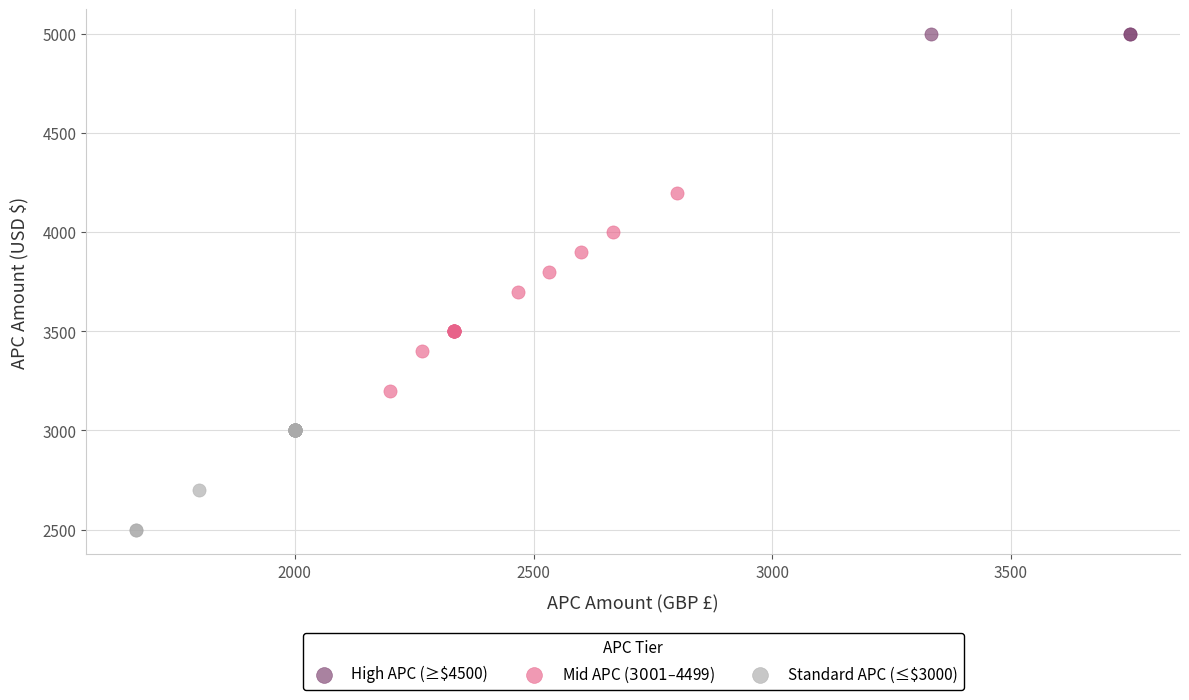

Which series reaches the maximum Y coordinate?

High APC (≥$4500)